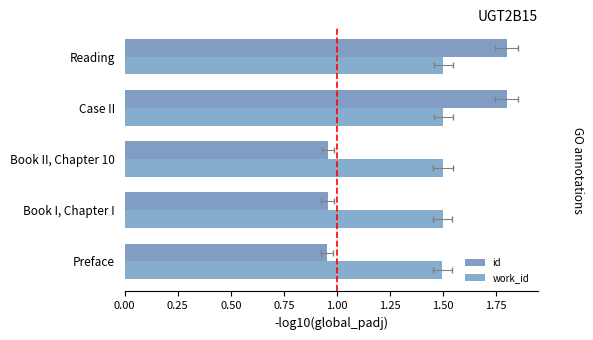

Which has a higher value, 0.50 or 0.00?

0.50